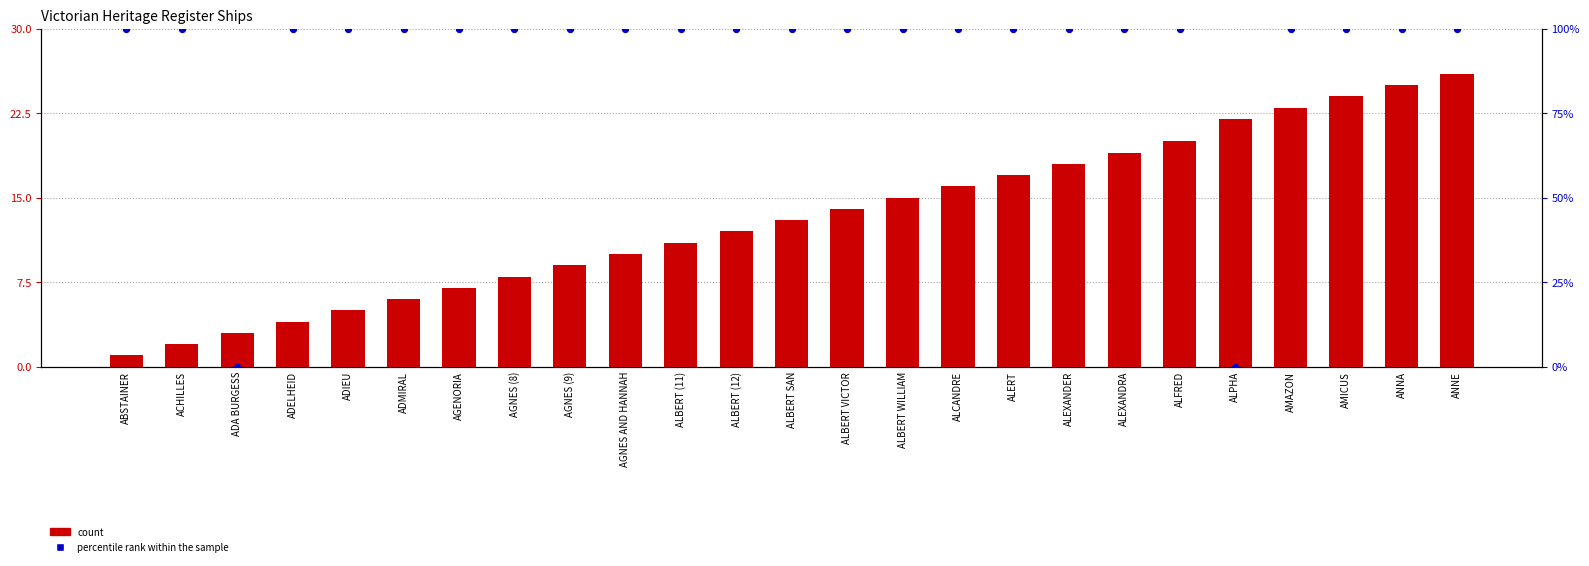

Is the value of count at ADMIRAL greater than the value of percentile rank within the sample at ALBERT VICTOR?

Yes